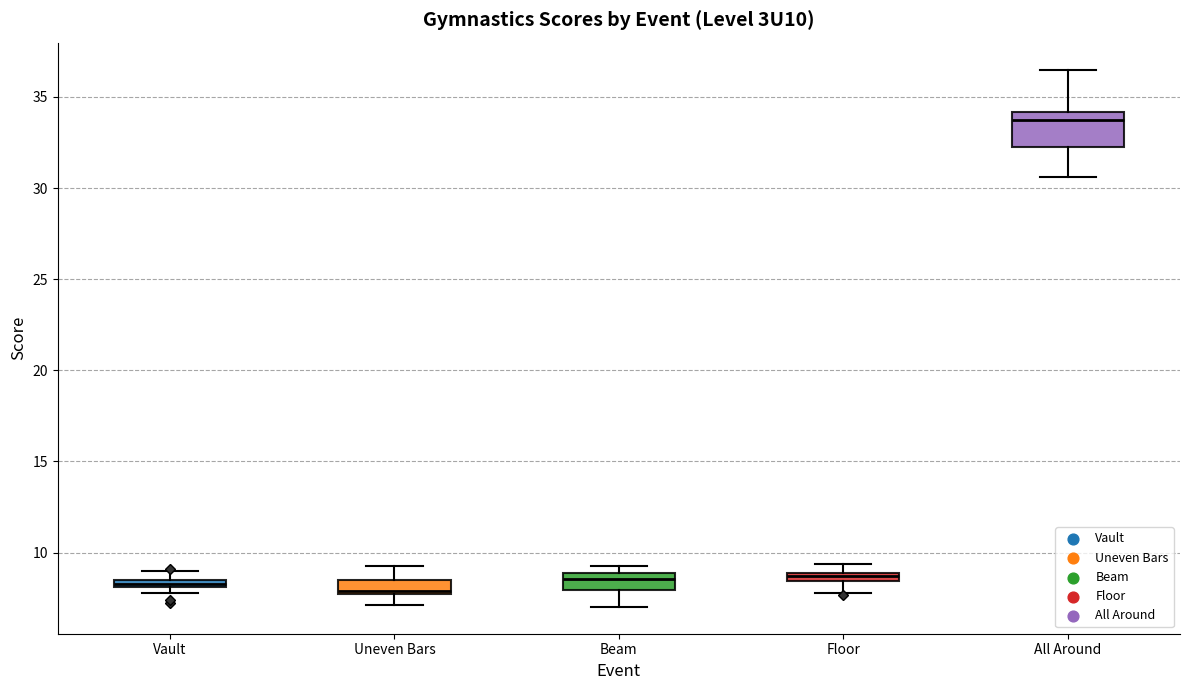

Which box has the highest median line?

All Around